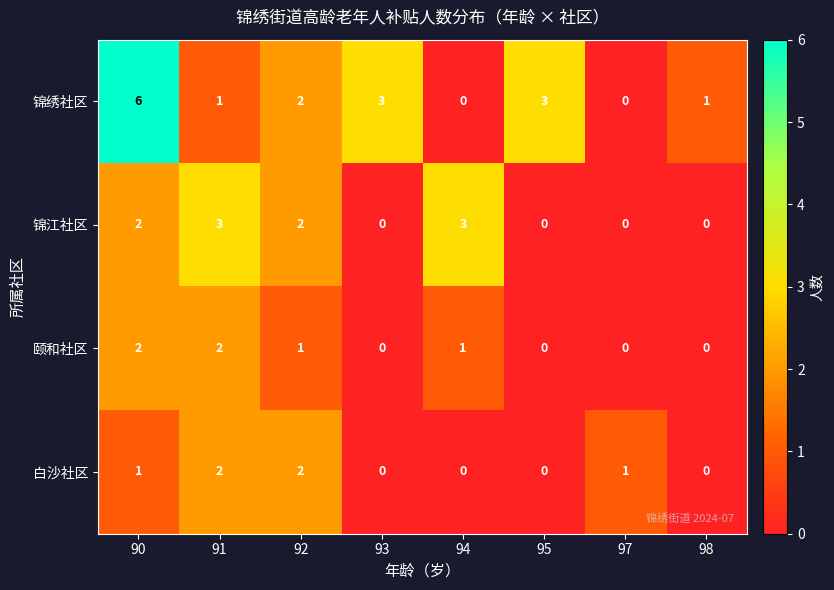

What is the difference between the maximum and second lowest values in the 锦绣社区 series?

6